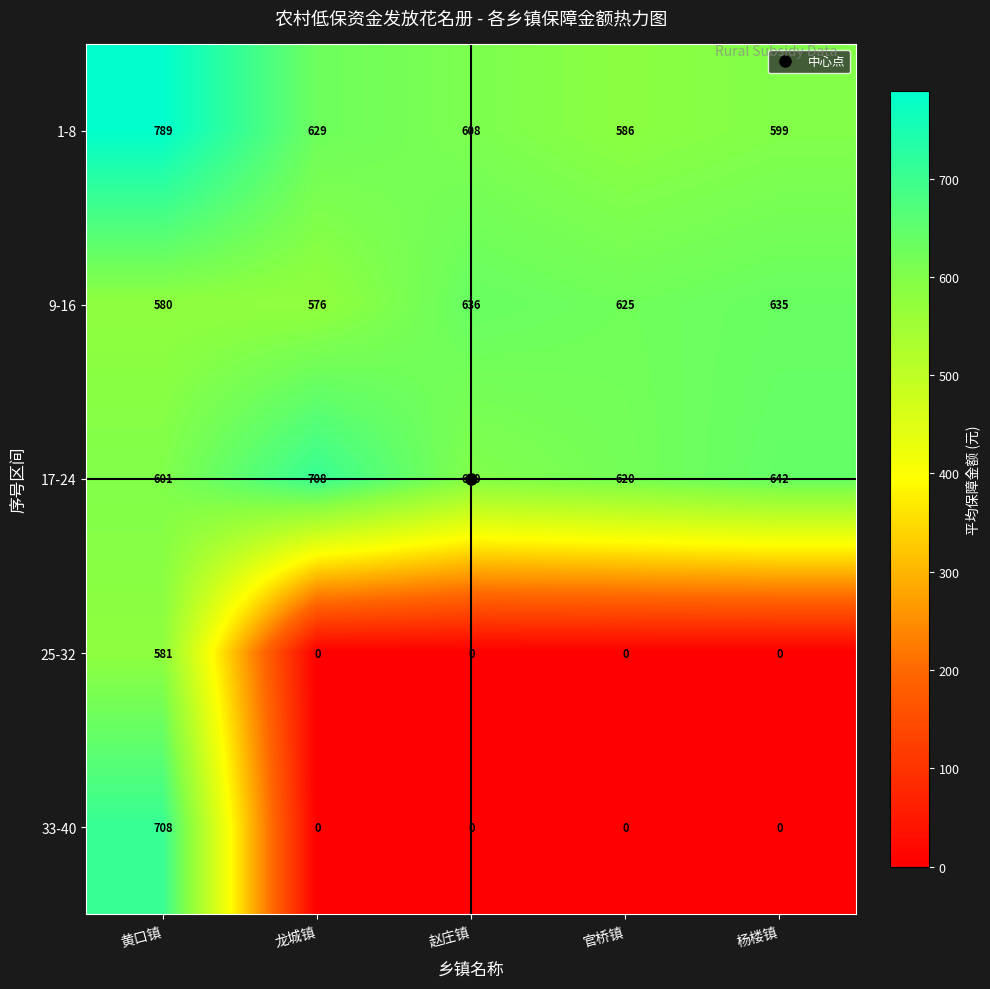

At how many categories does at least one series exceed 61?

5